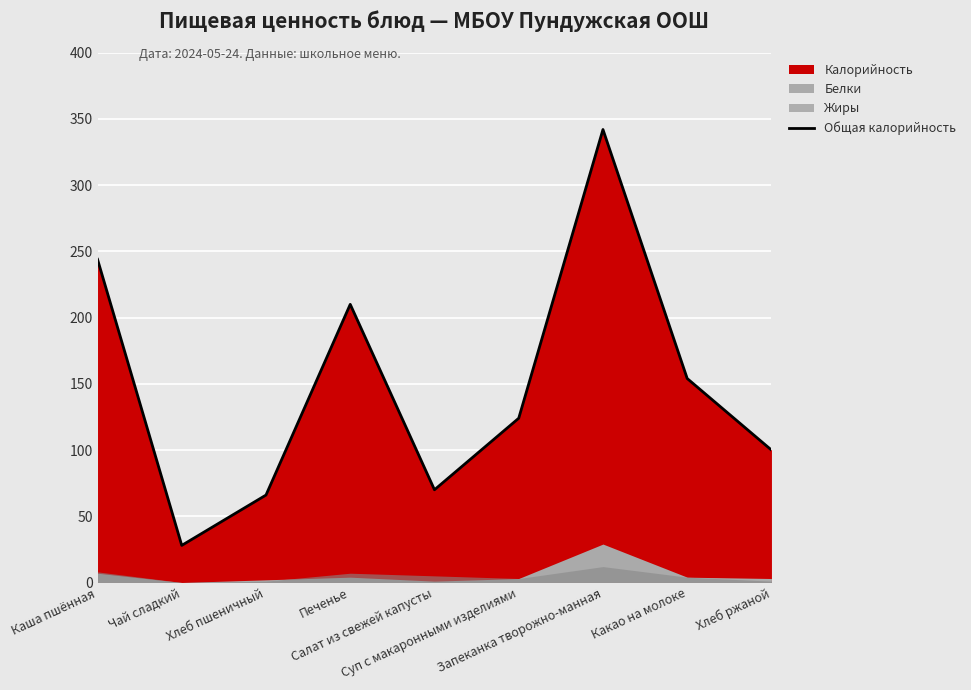

What is the label of the 6th point from the right?

Печенье